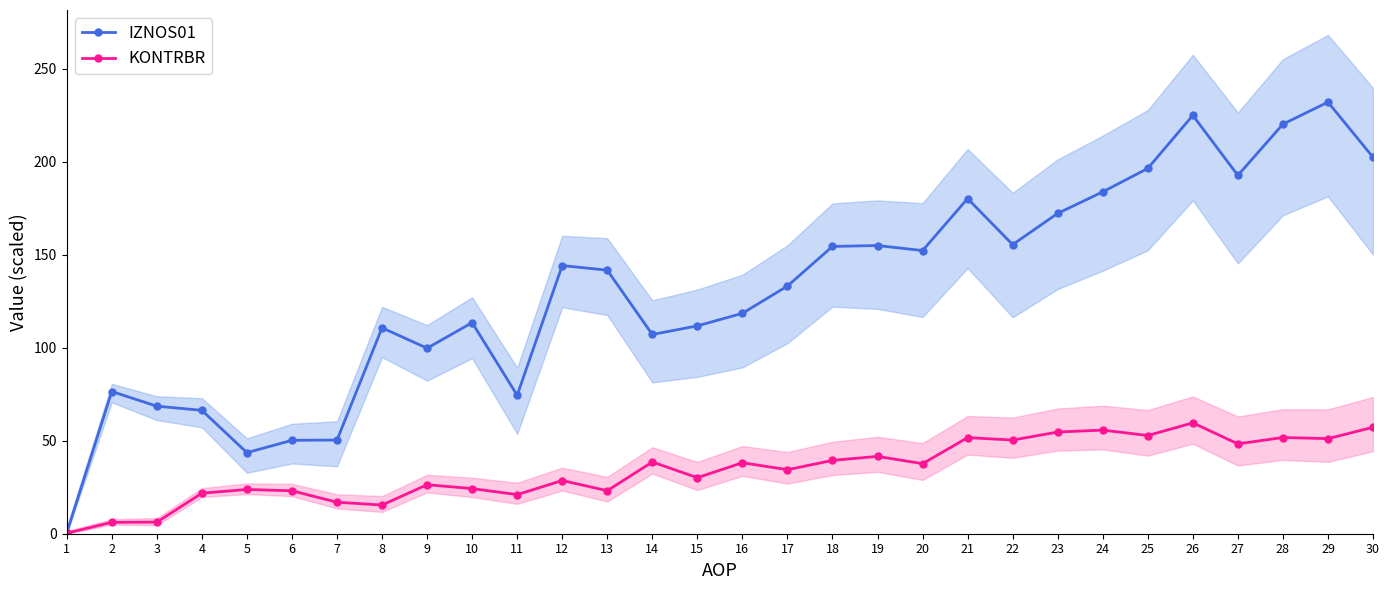

Reading right to left, transcribe all the data shown in this chart.

IZNOS01: 202.5	232.2	220.3	192.8	225.0	196.5	183.9	172.3	155.5	180.3	152.3	155.0	154.5	133.2	118.6	111.8	107.2	141.8	144.2	74.5	113.5	99.8	110.8	50.4	50.3	43.6	66.4	68.6	76.5	0.4
KONTRBR: 57.3	51.1	51.8	48.3	59.6	52.8	55.7	54.7	50.4	51.7	37.7	41.6	39.4	34.4	38.2	30.1	38.6	23.1	28.6	21.0	24.3	26.4	15.4	16.9	23.1	23.8	21.8	6.2	6.1	0.3